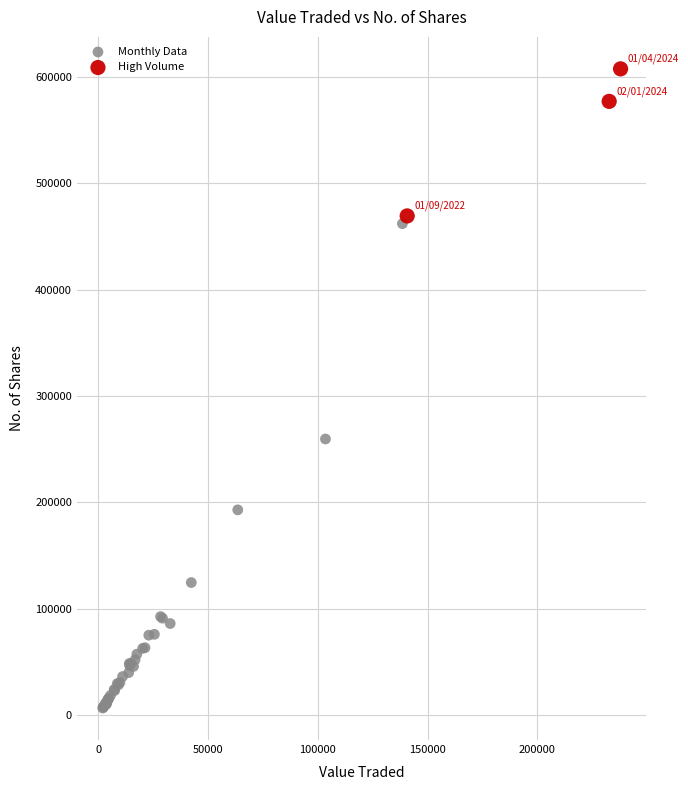

Which series contains the highest Y value?

High Volume